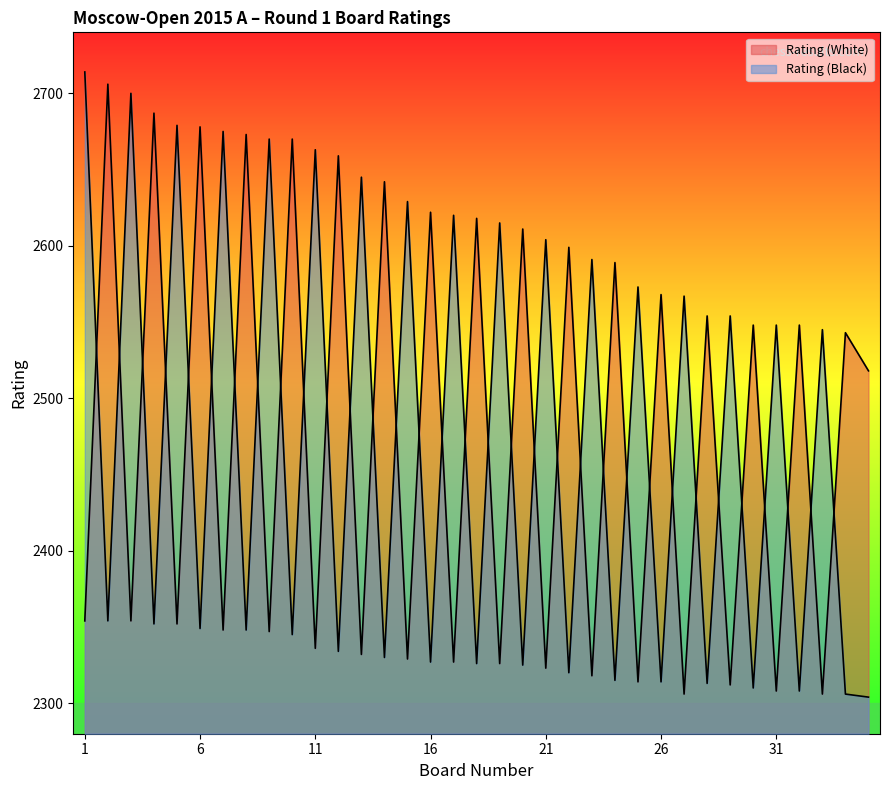

Which category has the lowest value in the Rating (Black) series?

35